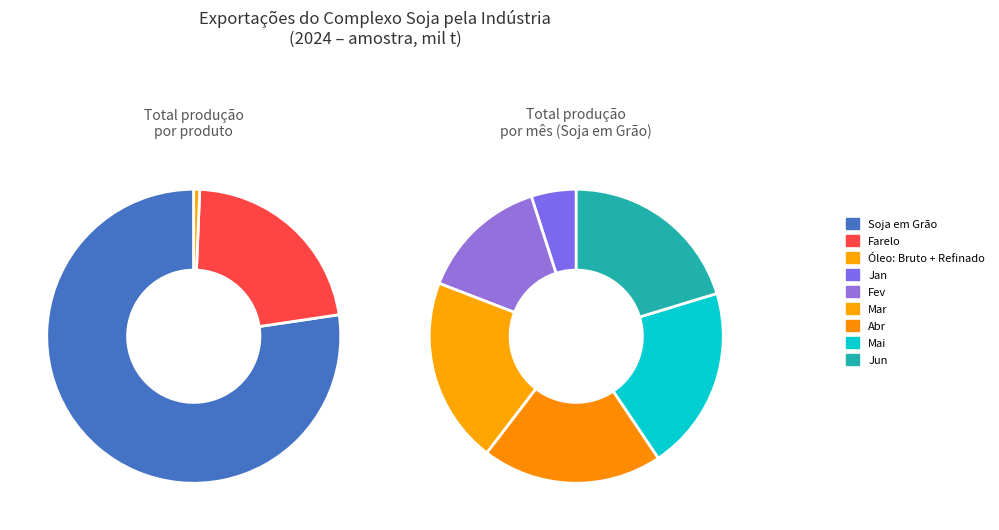

What percentage is the Óleo: Bruto + Refinado slice, to the nearest percent?

1%